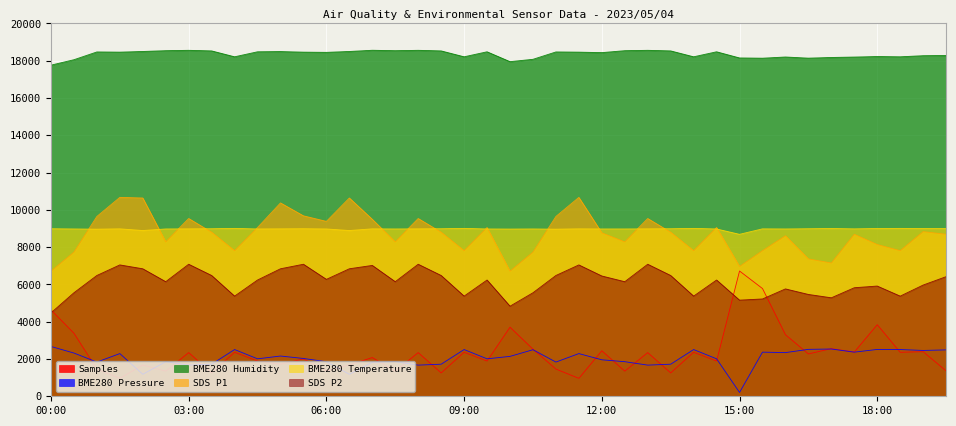

At which category is the sum across all series the highest?

05:00